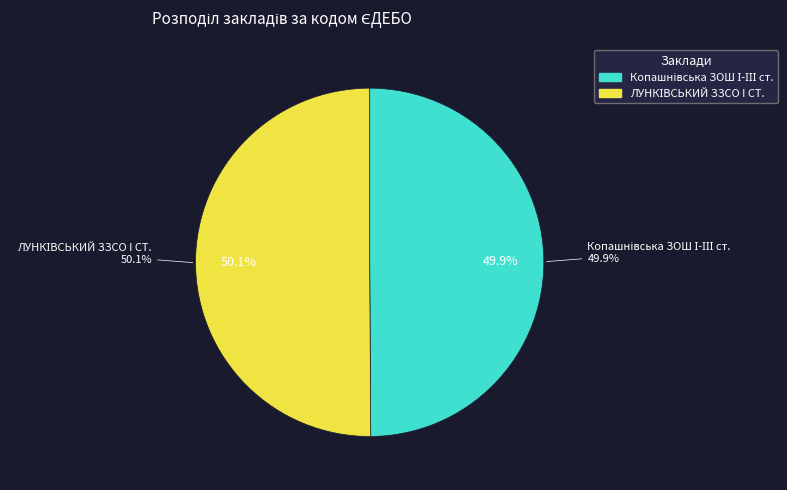

What percentage is the Копашнівська ЗОШ І-ІІІ ст. slice, to the nearest percent?

50%